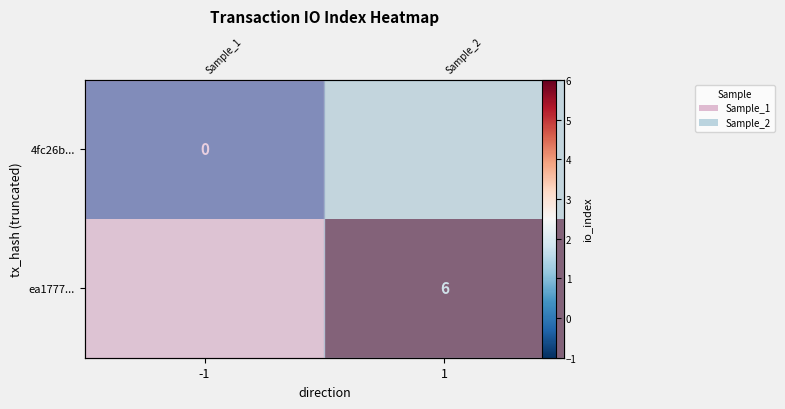

At how many categories does at least one series exceed 2?

1